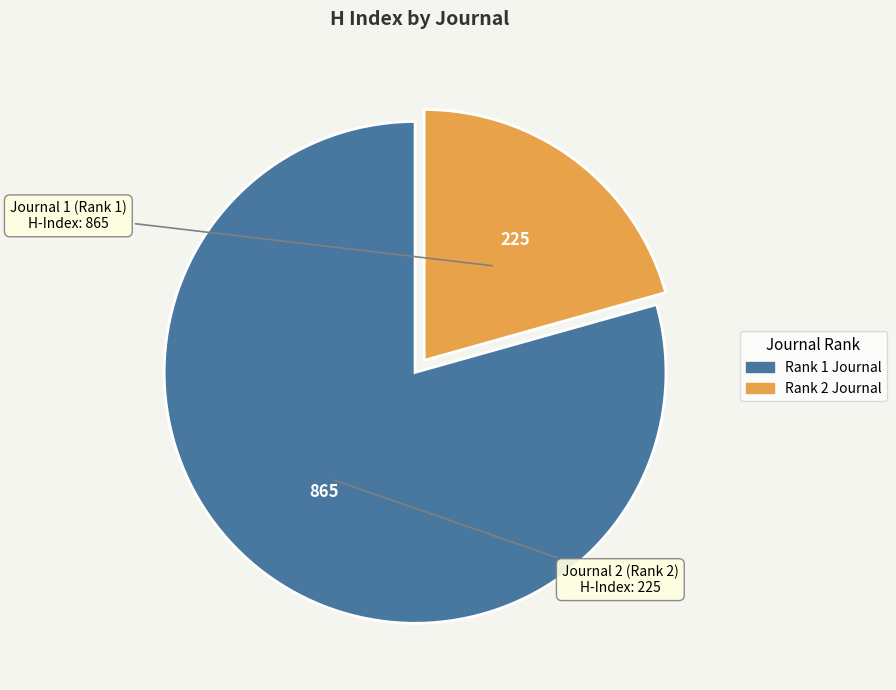

Is the sum of Rank 2 Journal and Rank 1 Journal greater than half?

Yes